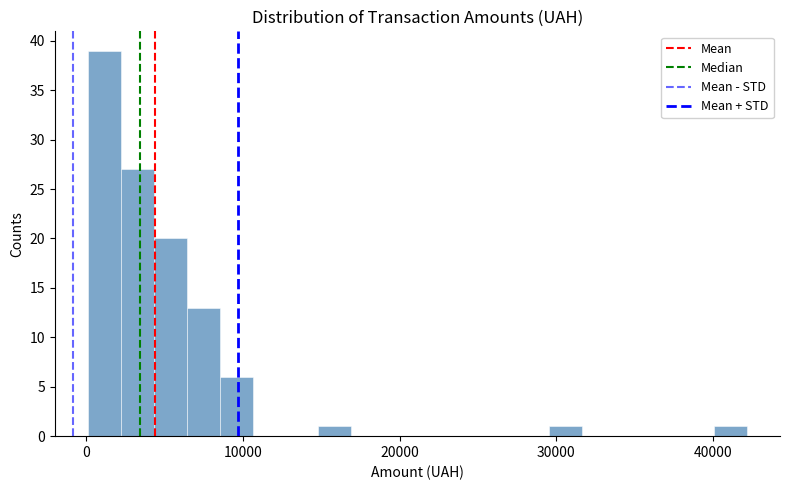

Around what value on the x-axis is the tallest bar? Give the approximate position of its centre, as read against the axis.

1000